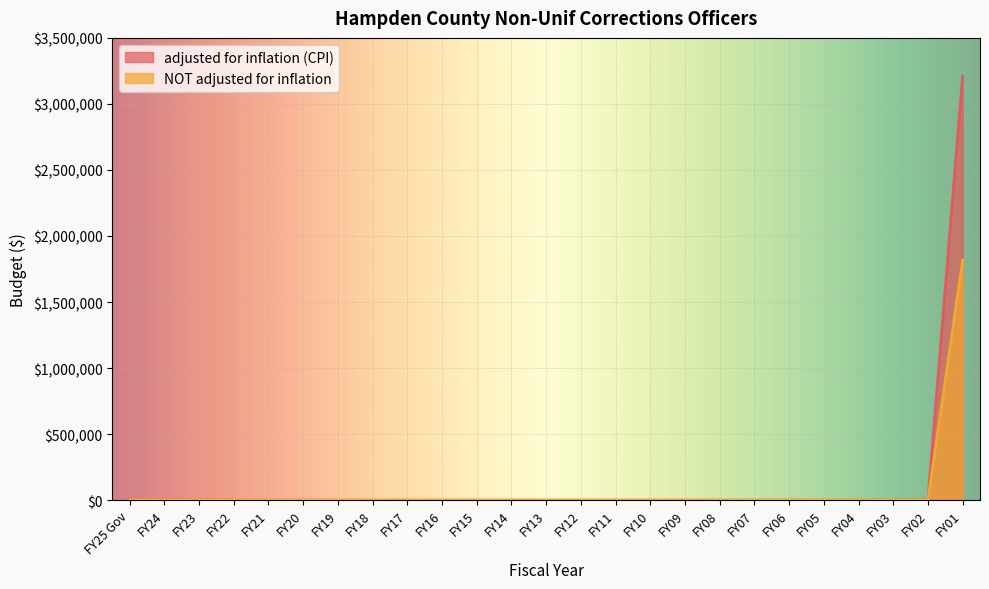

Reading right to left, transcribe all the data shown in this chart.

adjusted for inflation (CPI): FY01=3209471	FY02=0	FY03=0	FY04=0	FY05=0	FY06=0	FY07=0	FY08=0	FY09=0	FY10=0	FY11=0	FY12=0	FY13=0	FY14=0	FY15=0	FY16=0	FY17=0	FY18=0	FY19=0	FY20=0	FY21=0	FY22=0	FY23=0	FY24=0	FY25 Gov=0
NOT adjusted for inflation: FY01=1816000	FY02=0	FY03=0	FY04=0	FY05=0	FY06=0	FY07=0	FY08=0	FY09=0	FY10=0	FY11=0	FY12=0	FY13=0	FY14=0	FY15=0	FY16=0	FY17=0	FY18=0	FY19=0	FY20=0	FY21=0	FY22=0	FY23=0	FY24=0	FY25 Gov=0